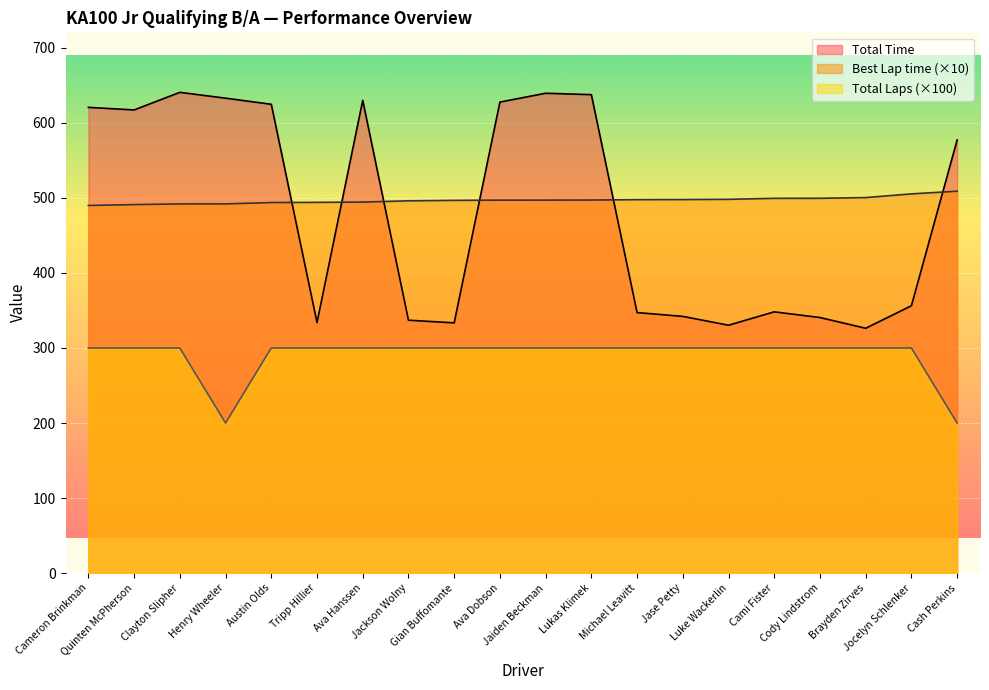

What are all the series names shown in the legend?

Total Time, Best Lap time (×10), Total Laps (×100)